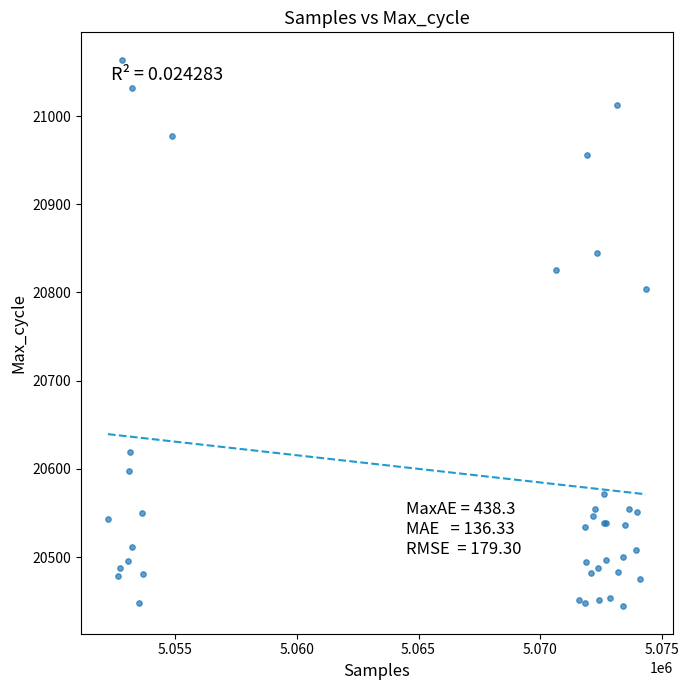

What Y value in the scatter plot is closest to 20754?

20804